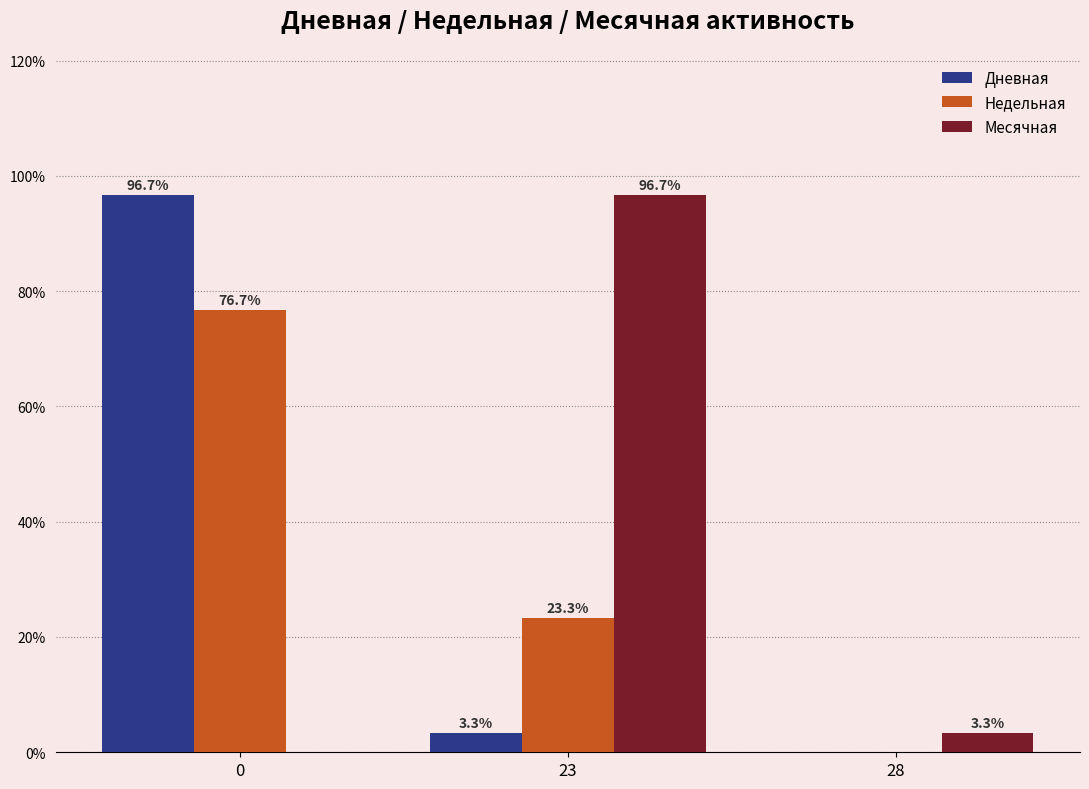

Reading right to left, extract all data points from this chart.

Дневная: 28=0.0	23=3.3	0=96.7
Недельная: 28=0.0	23=23.3	0=76.7
Месячная: 28=3.3	23=96.7	0=0.0